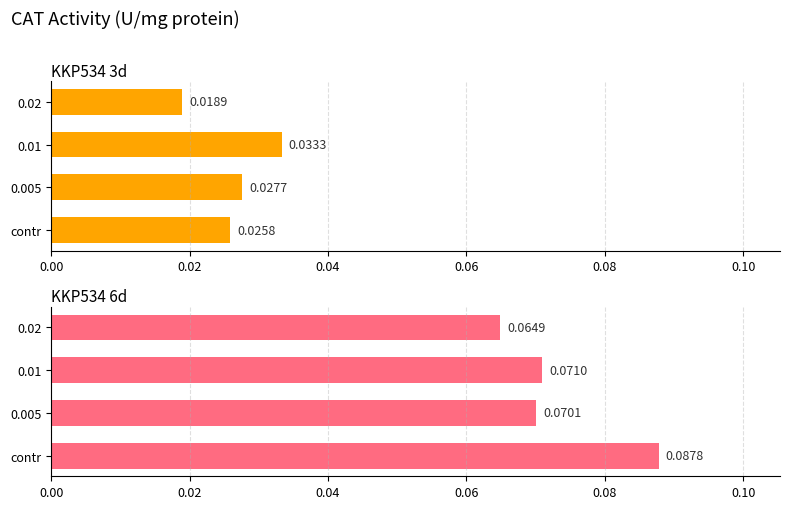

Reading left to right, list all the values displayed in this chart.

KKP534 3d: 0.0	0.0	0.0	0.0
KKP534 6d: 0.1	0.1	0.1	0.1